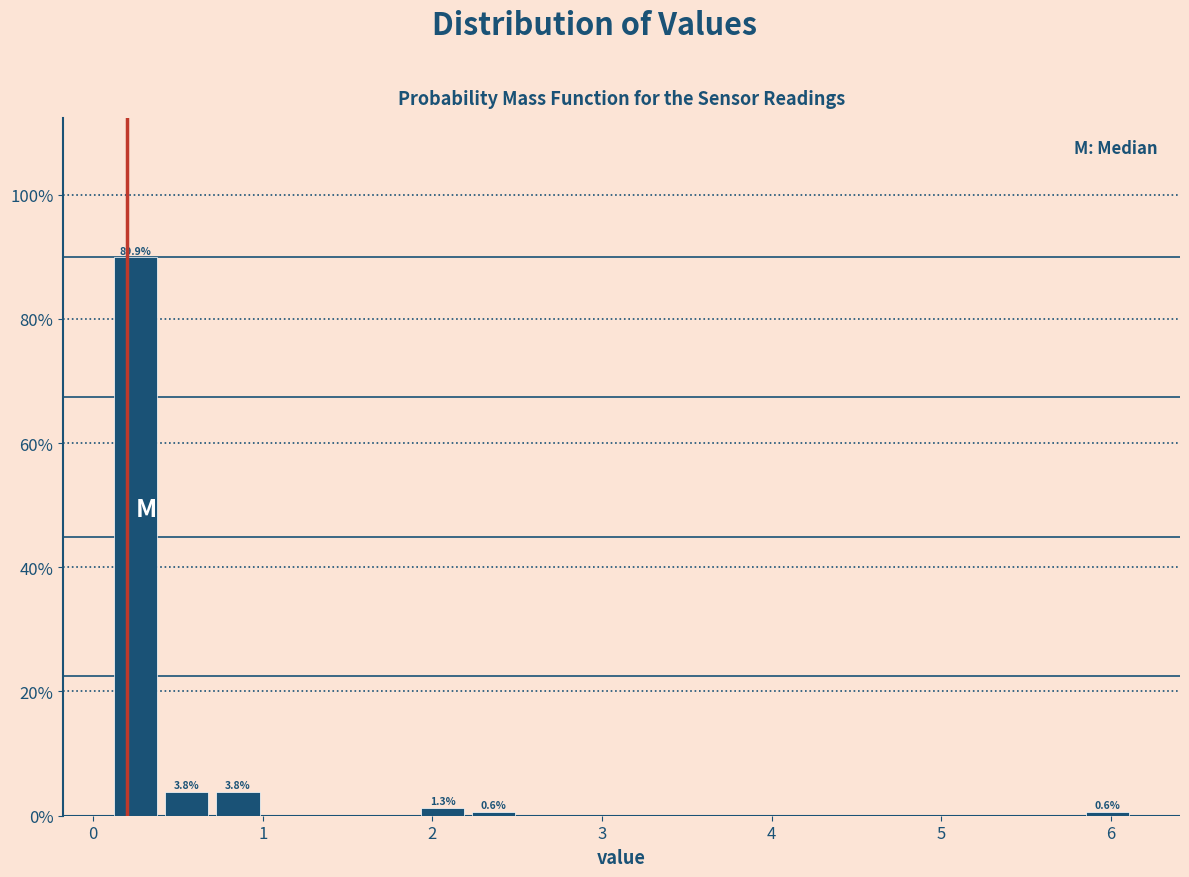

Read against the x-axis, roughly where is the centre of the tallest bar?

0.3